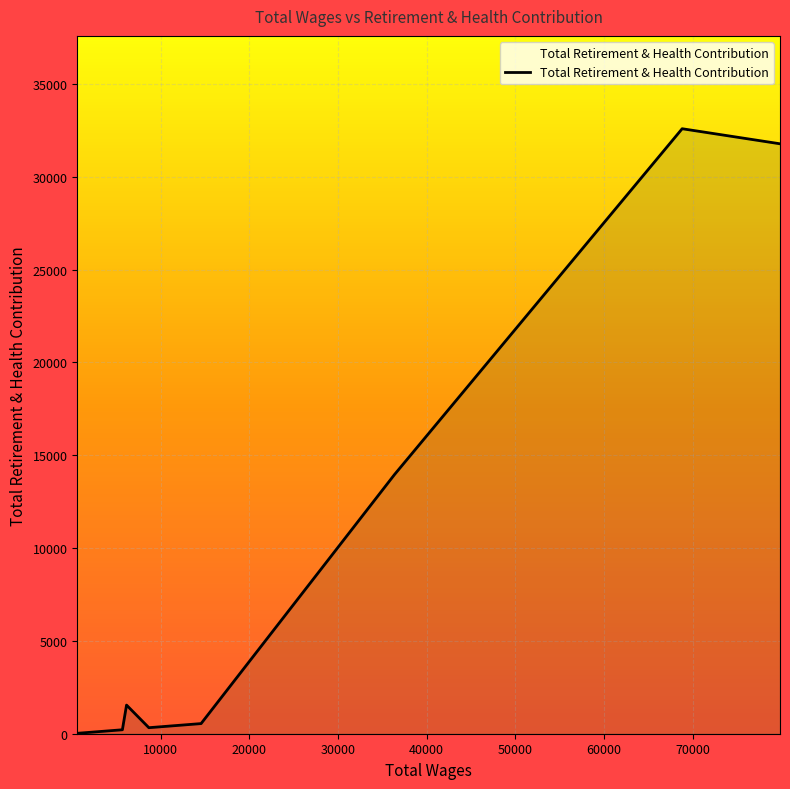

What is the greatest value displayed?

32583